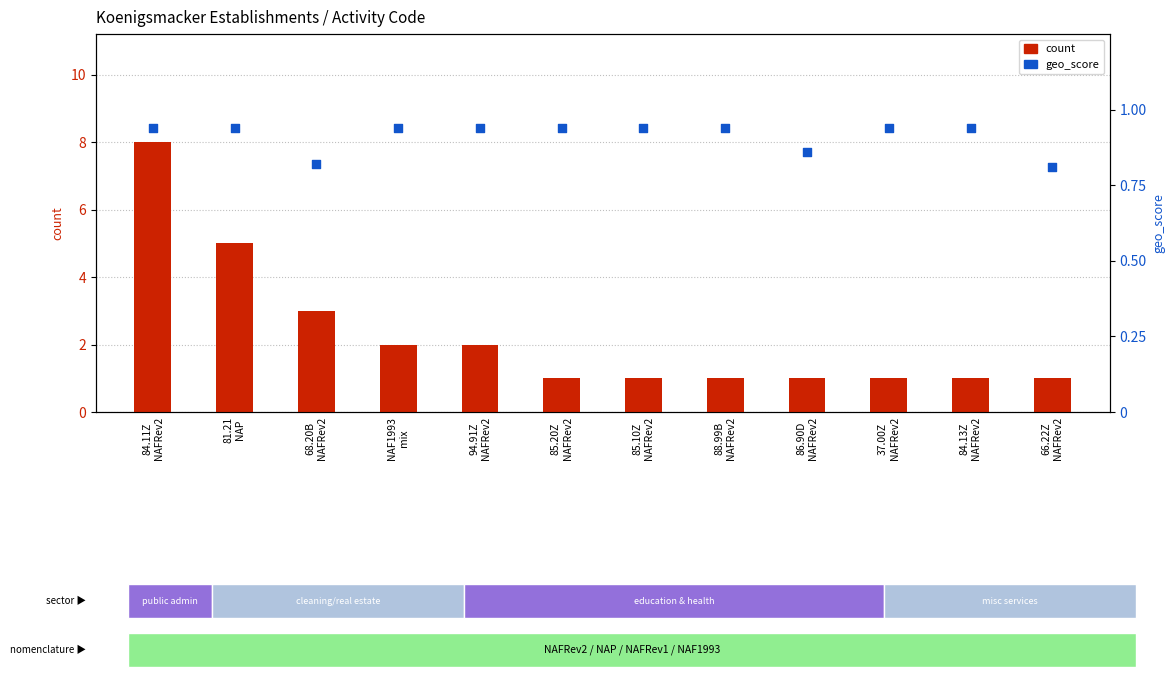

Which series has the largest total across all categories?

count